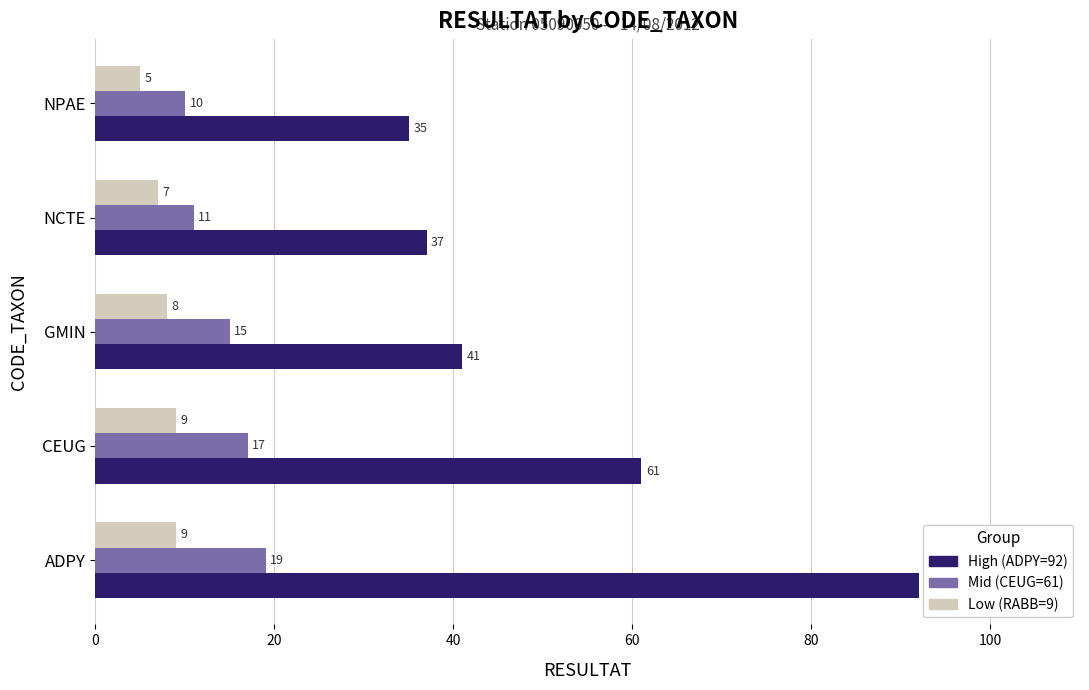

How many categories are shown in the chart?

5